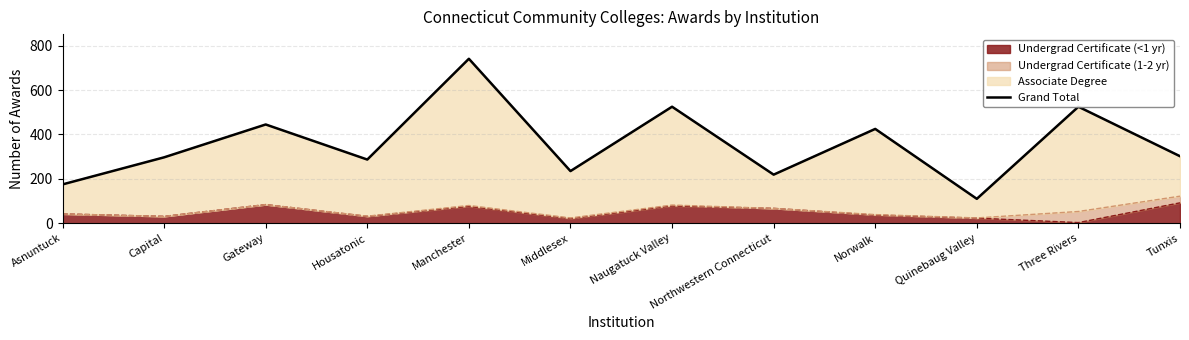

Reading left to right, what are all the values shown in this chart?

175	297	445	287	741	235	525	219	425	110	525	302